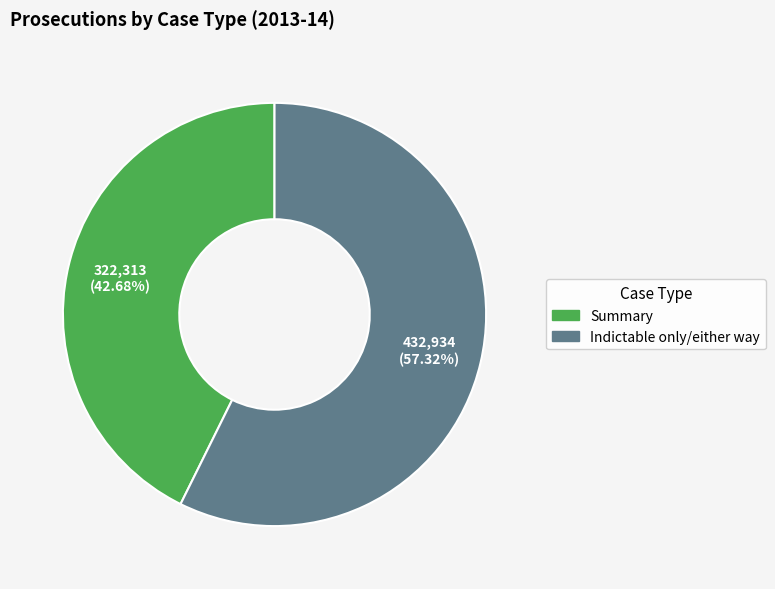

To the nearest percent, what is the average slice percentage?

50%